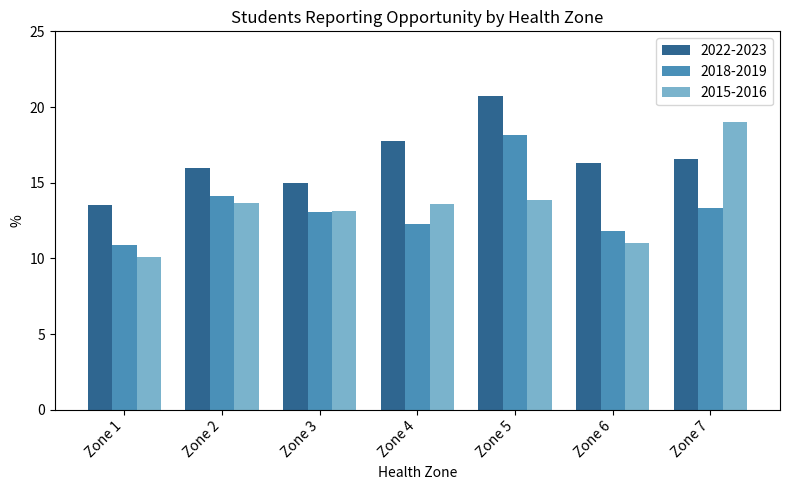

How many series are shown in this chart?

3